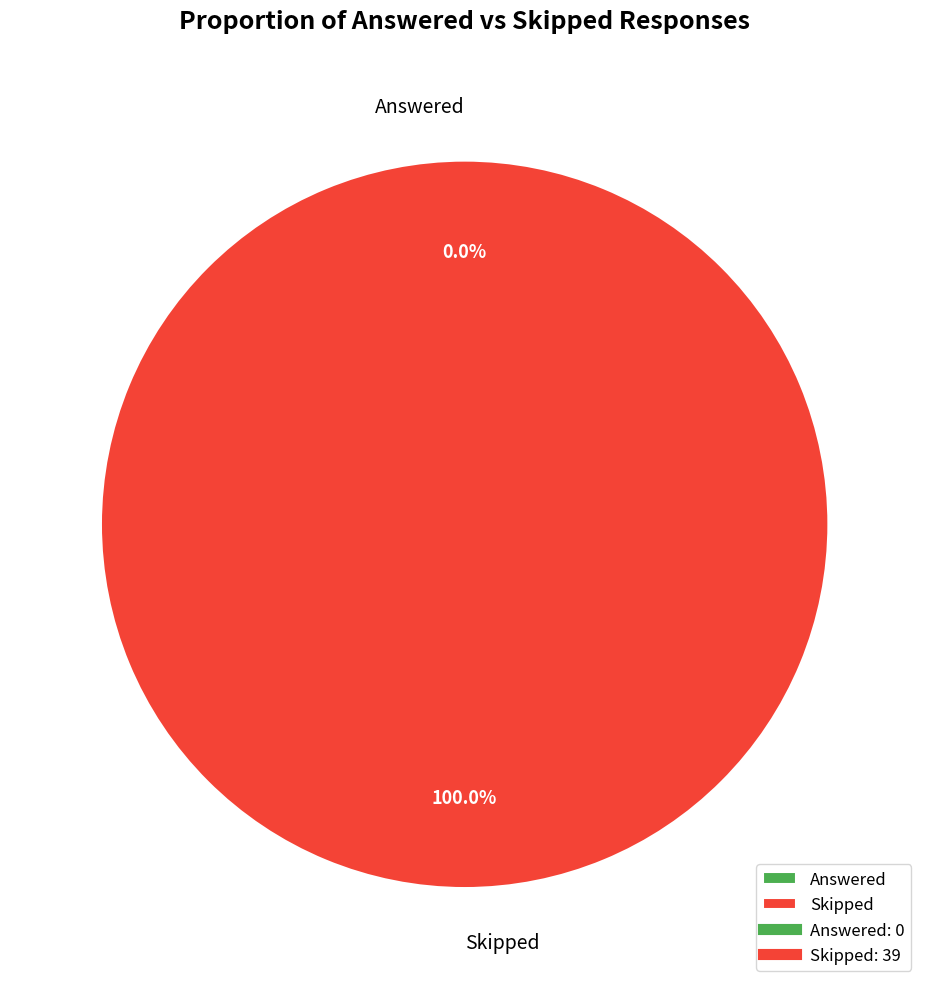

What is the total percentage of Answered and Skipped?

100.0%